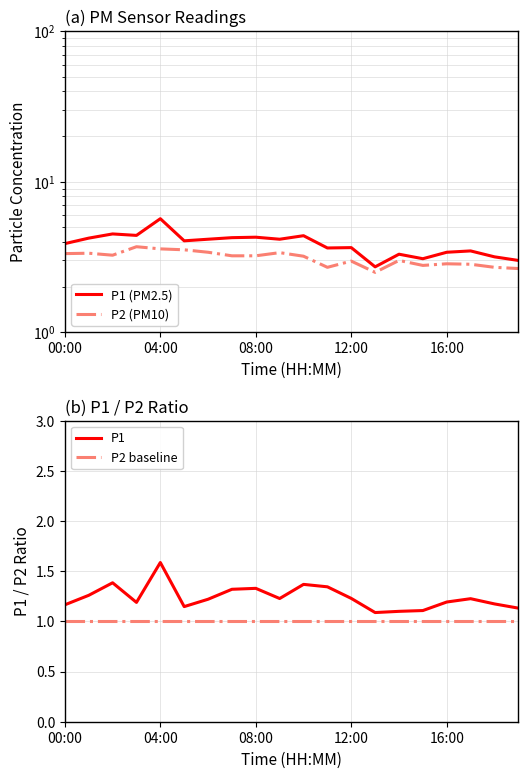

How many interior local peaks does the P1 series have?

5